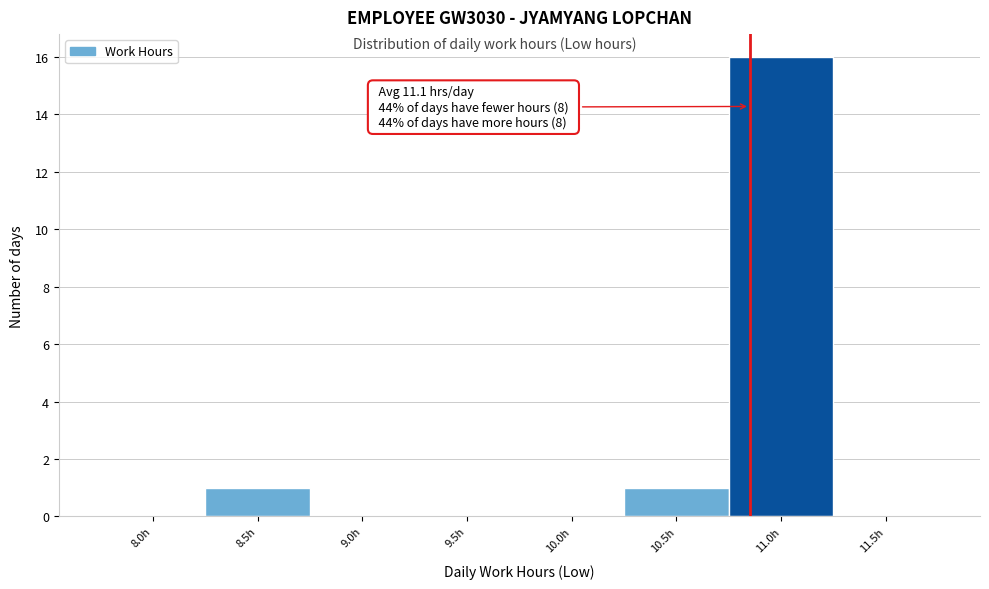

Reading left to right, extract all data points from this chart.

8.0h=0	8.5h=1	9.0h=0	9.5h=0	10.0h=0	10.5h=1	11.0h=16	11.5h=0